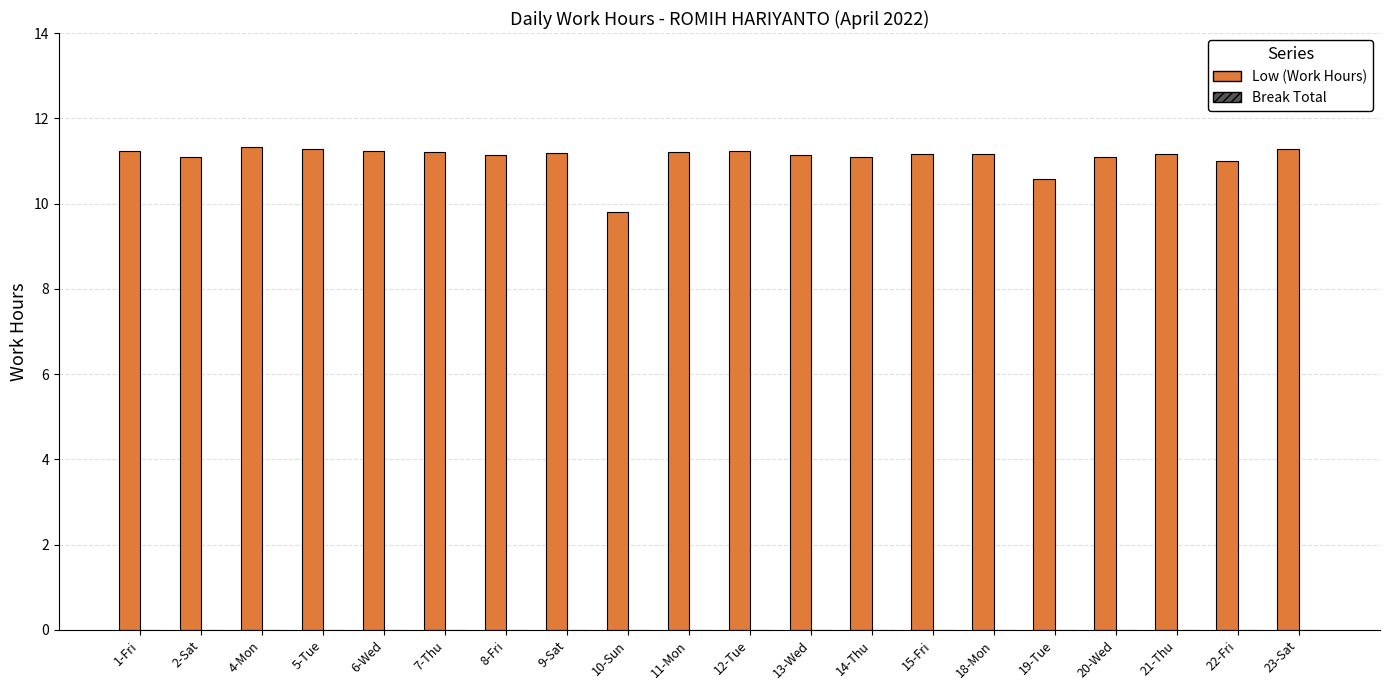

Count the number of data series in this chart.

1